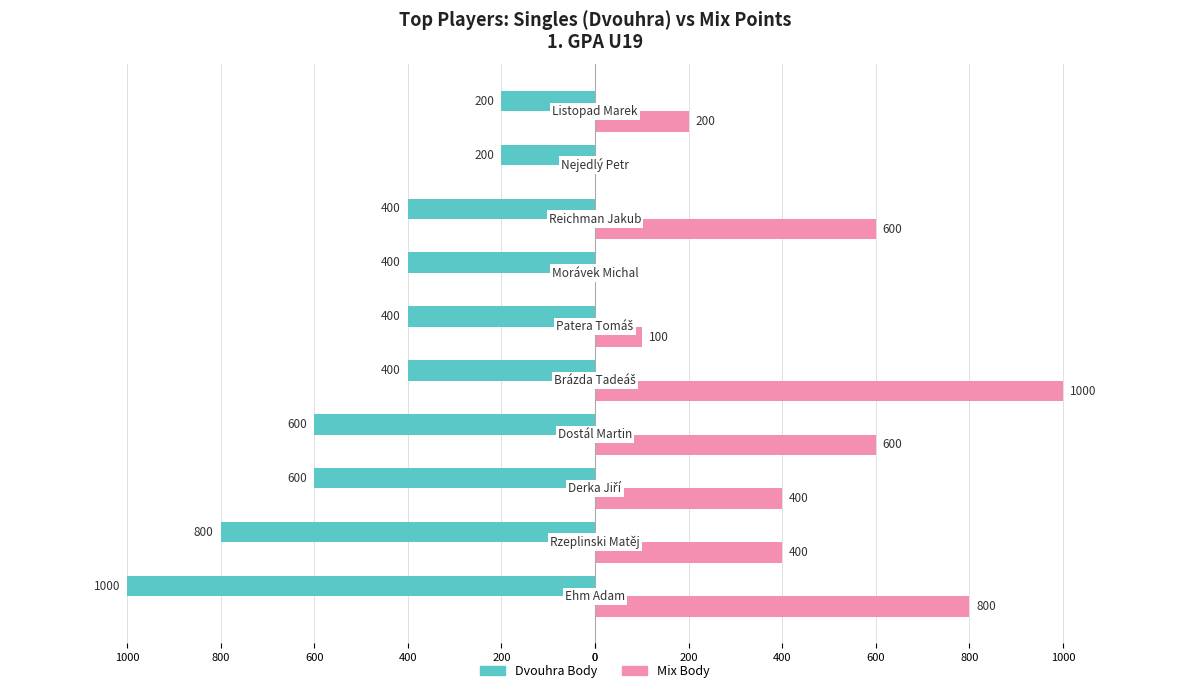

What is the label of the 9th bar from the right?

200